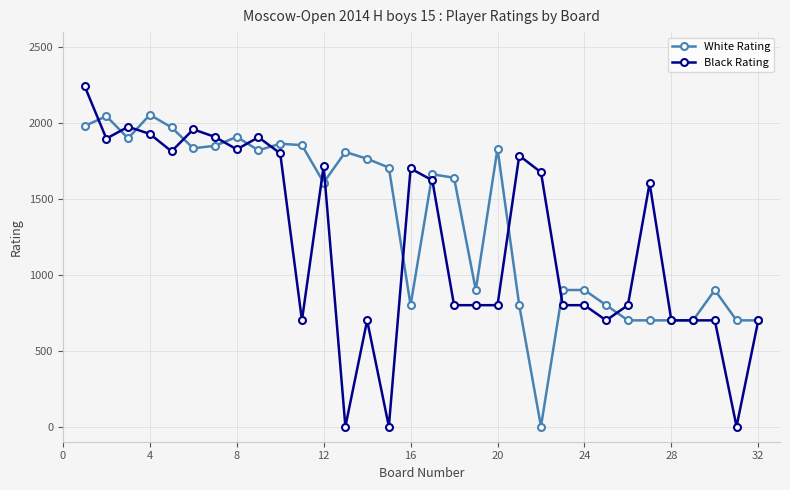

True or false: White Rating and Black Rating cross at least once.

True